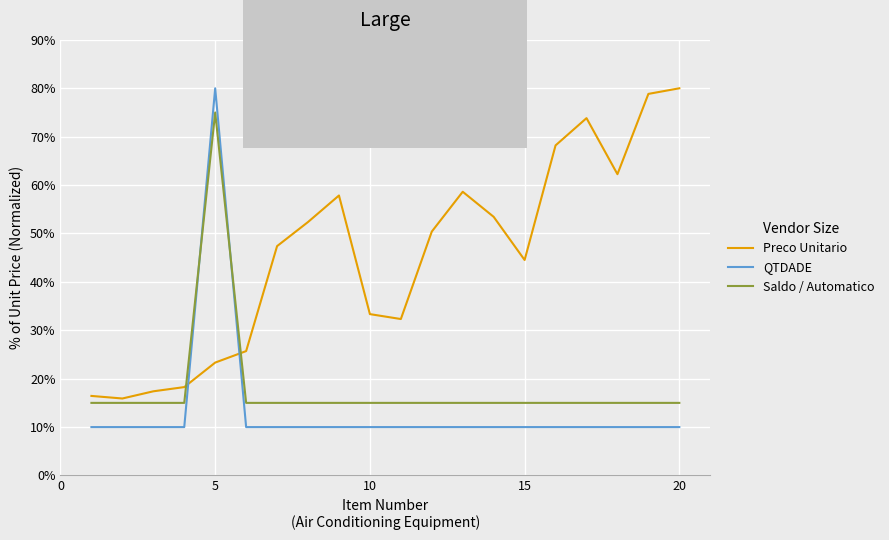

How many lines are shown in the chart?

3